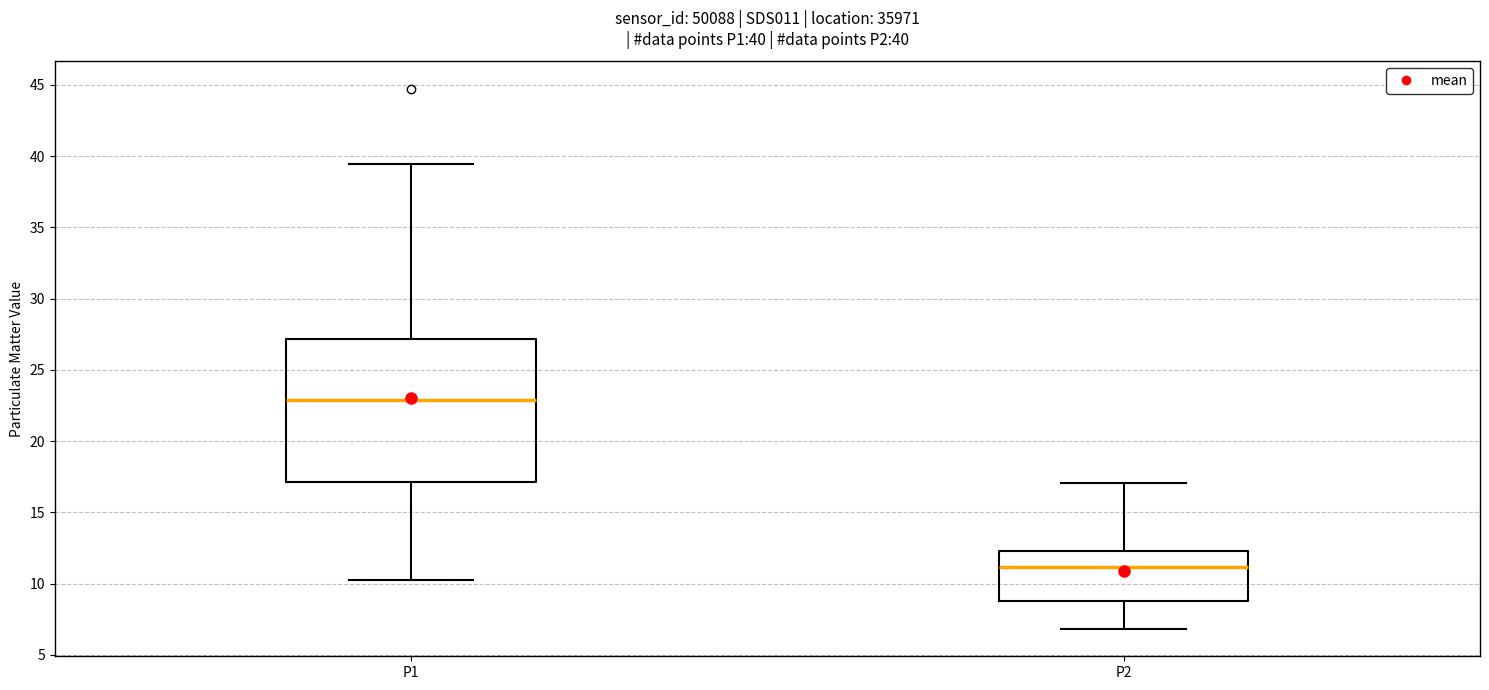

Which box is the tallest, from its lower edge to its upper edge?

P1